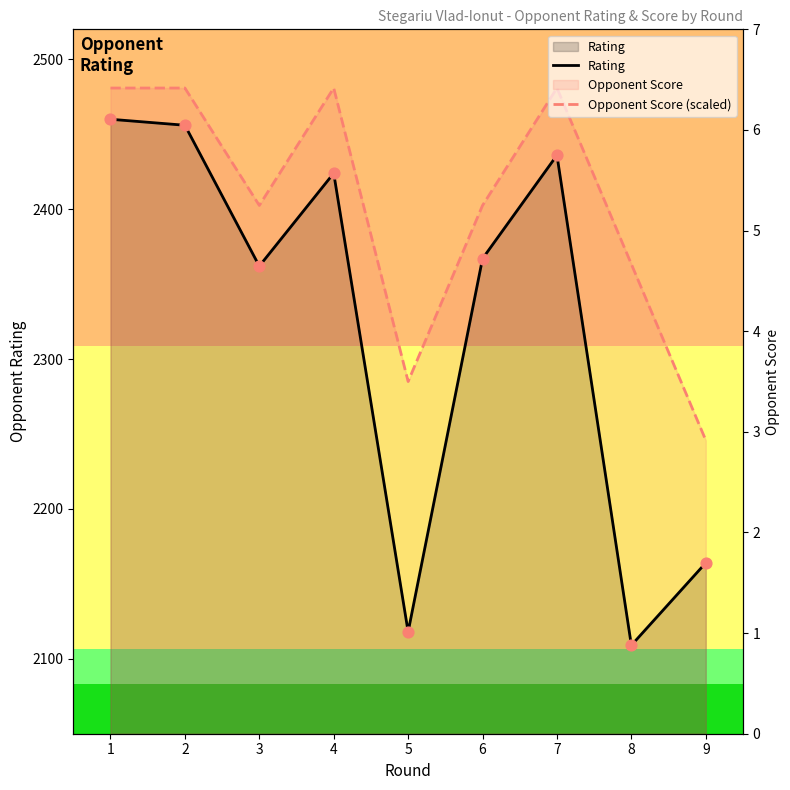

Which series reaches the minimum Y coordinate?

Rating